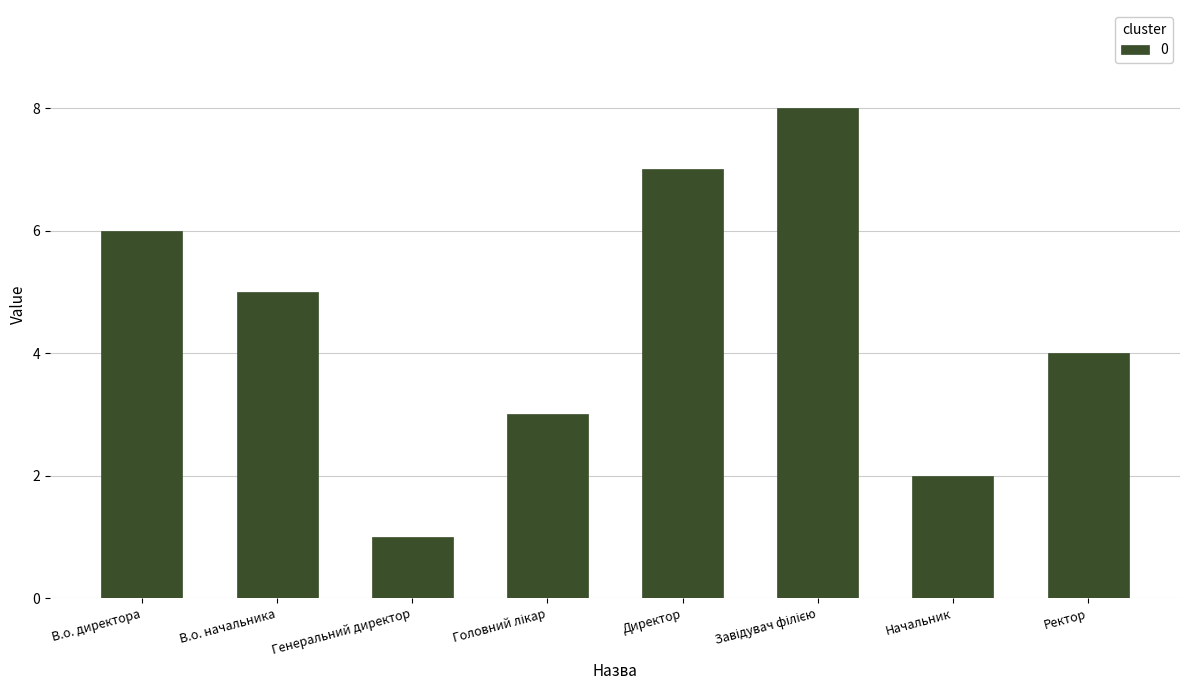

At which label does the data first exceed 5?

В.о. директора